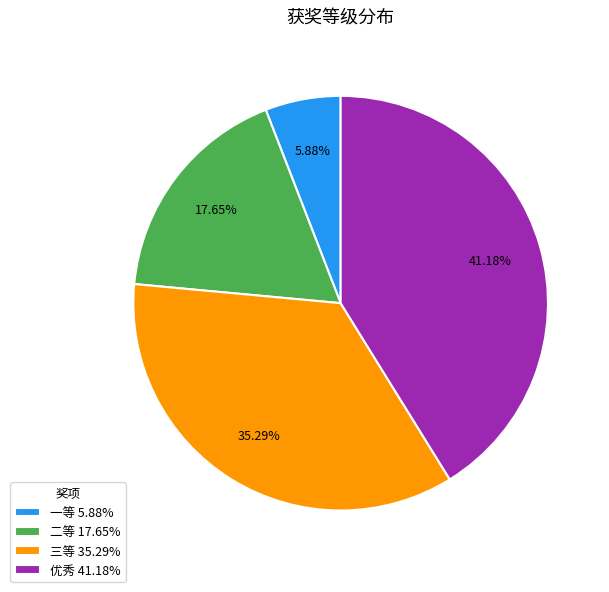

Between 一等 5.88% and 三等 35.29%, which is larger?

三等 35.29%